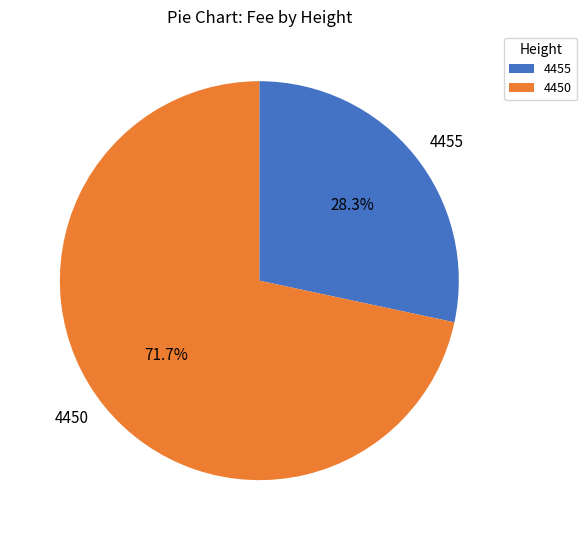

How many slices are in this pie chart?

2